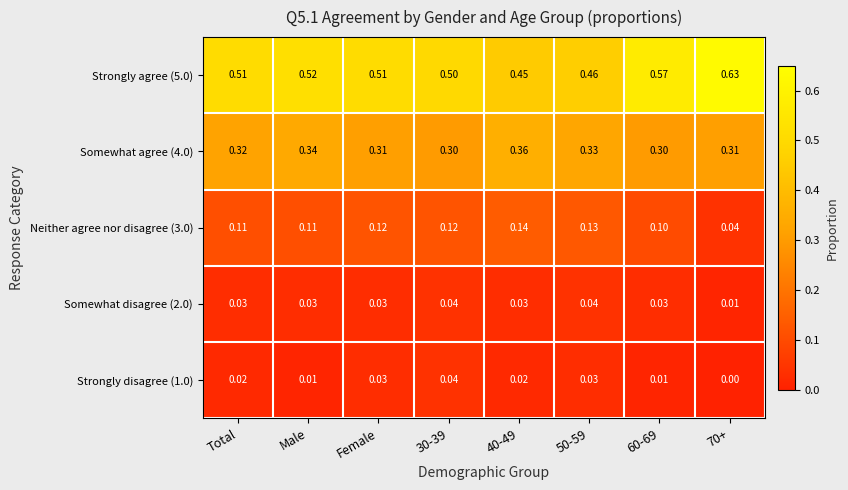

Reading right to left, what are all the values shown in this chart?

Strongly agree (5.0): 70+=0.6	60-69=0.6	50-59=0.5	40-49=0.5	30-39=0.5	Female=0.5	Male=0.5	Total=0.5
Somewhat agree (4.0): 70+=0.3	60-69=0.3	50-59=0.3	40-49=0.4	30-39=0.3	Female=0.3	Male=0.3	Total=0.3
Neither agree nor disagree (3.0): 70+=0.0	60-69=0.1	50-59=0.1	40-49=0.1	30-39=0.1	Female=0.1	Male=0.1	Total=0.1
Somewhat disagree (2.0): 70+=0.0	60-69=0.0	50-59=0.0	40-49=0.0	30-39=0.0	Female=0.0	Male=0.0	Total=0.0
Strongly disagree (1.0): 70+=0.0	60-69=0.0	50-59=0.0	40-49=0.0	30-39=0.0	Female=0.0	Male=0.0	Total=0.0